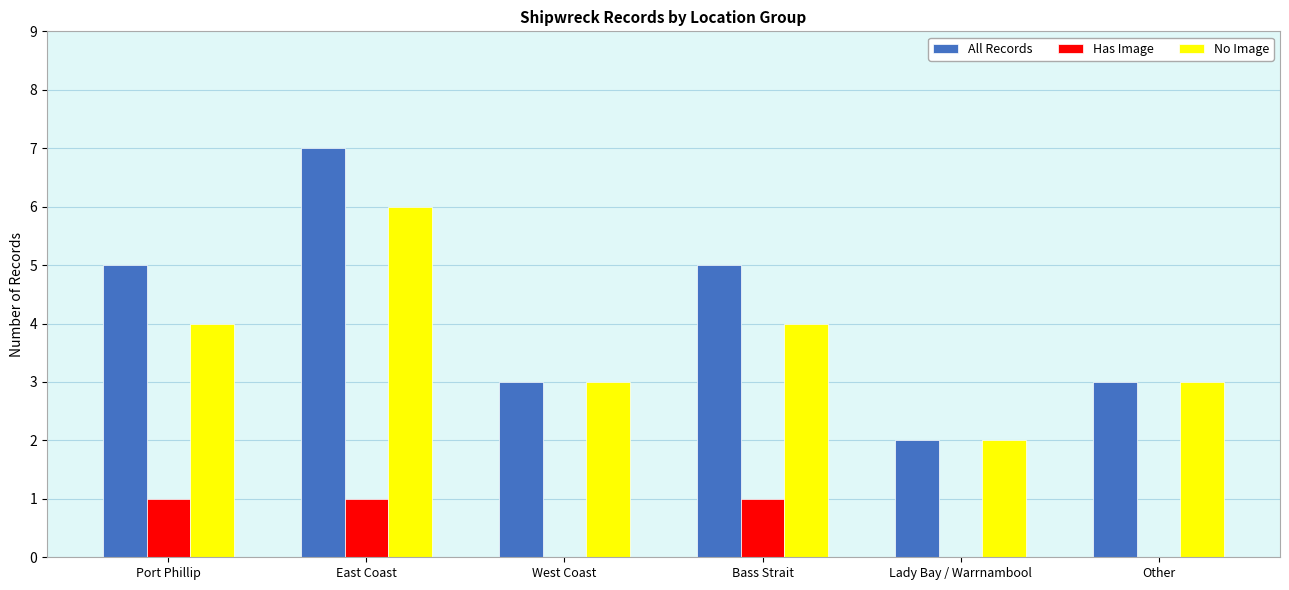

What is the sum of the Has Image values at Port Phillip and Lady Bay / Warrnambool?

1